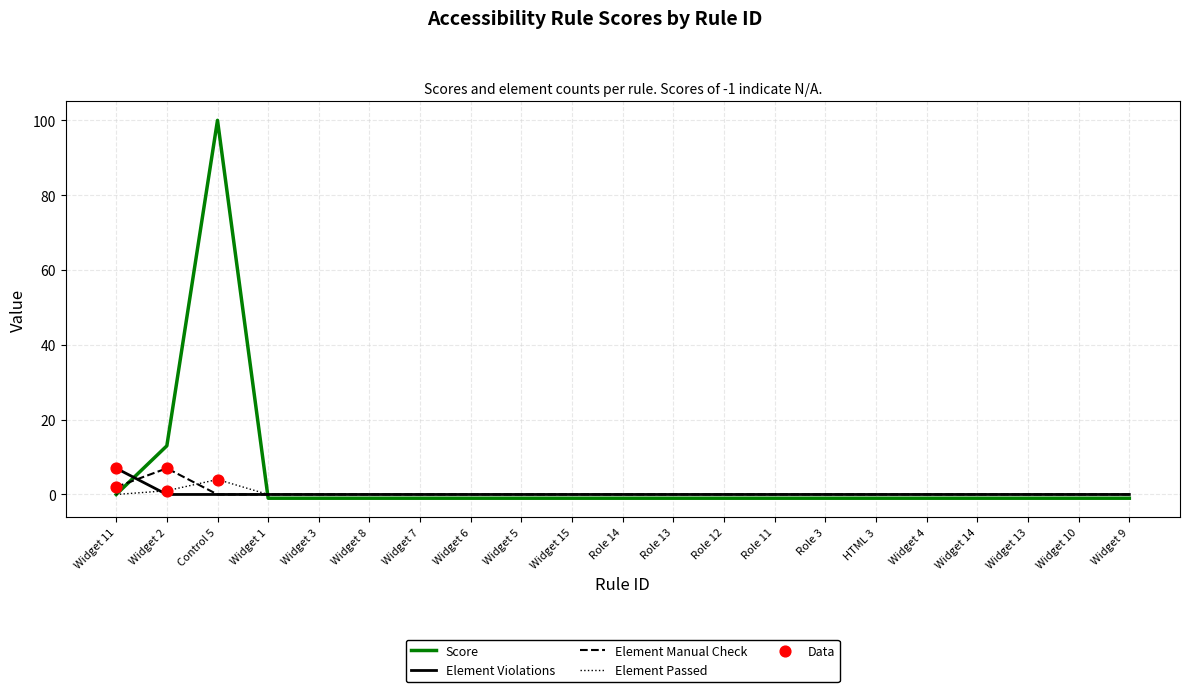

At which category is the sum across all series the highest?

Control 5